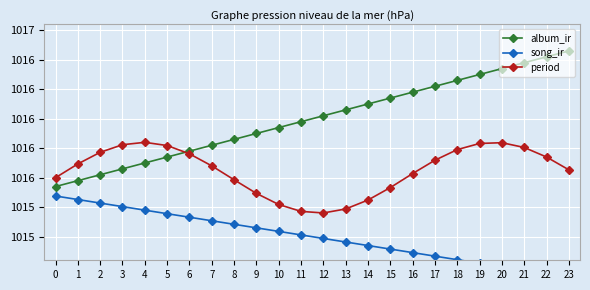

What are all the series names shown in the legend?

album_ir, song_ir, period